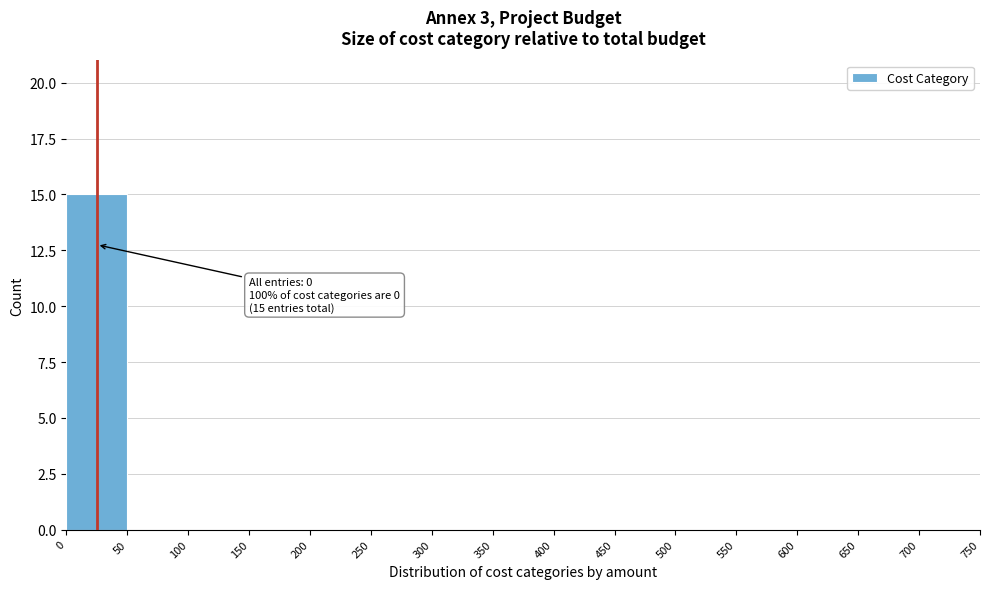

Which range on the x-axis has the tallest bar?

0 to 50